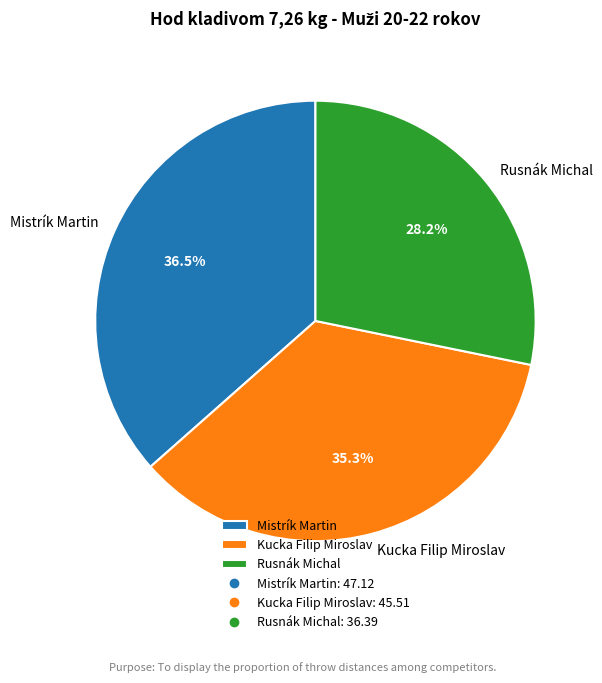

How much of the chart is everything except Rusnák Michal?

71.8%